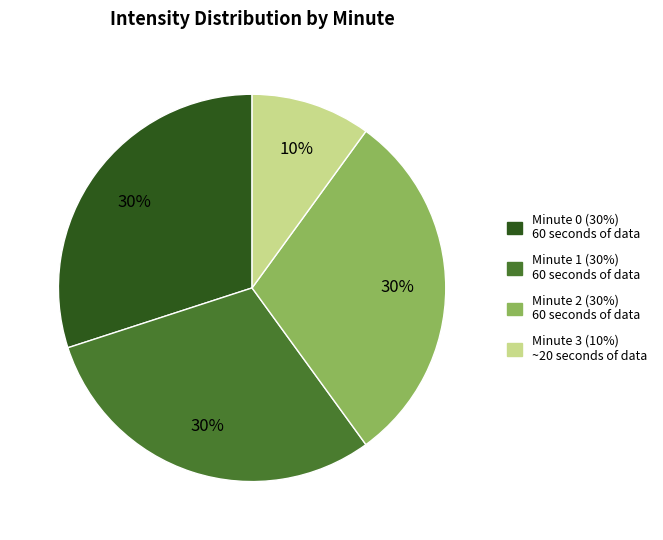

To the nearest percent, what is the difference between the largest and smallest slice percentages?

20%